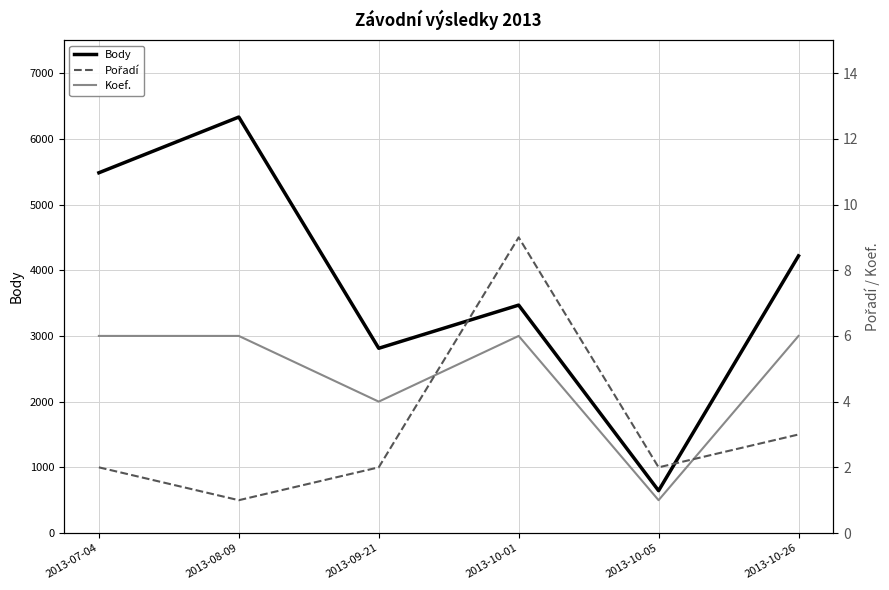

Between 2013-09-21 and 2013-10-26, which is larger?

2013-10-26